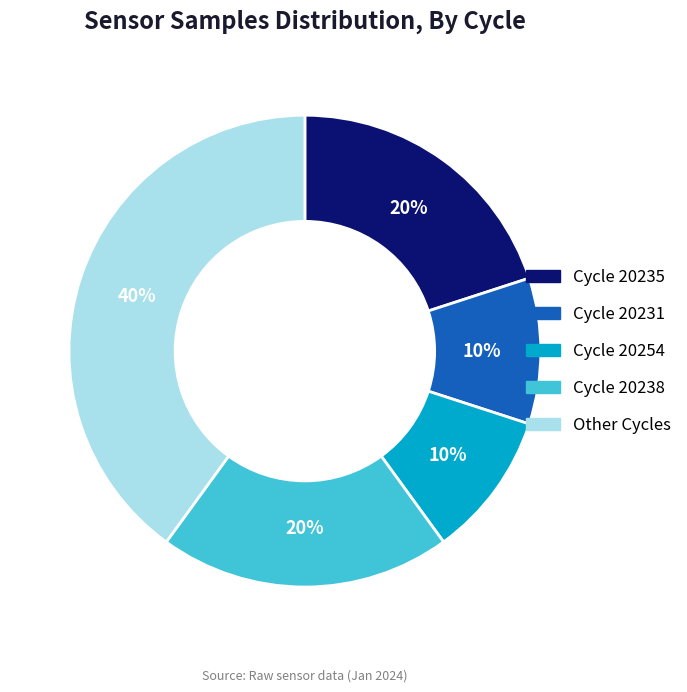

How many segments does this pie chart have?

5